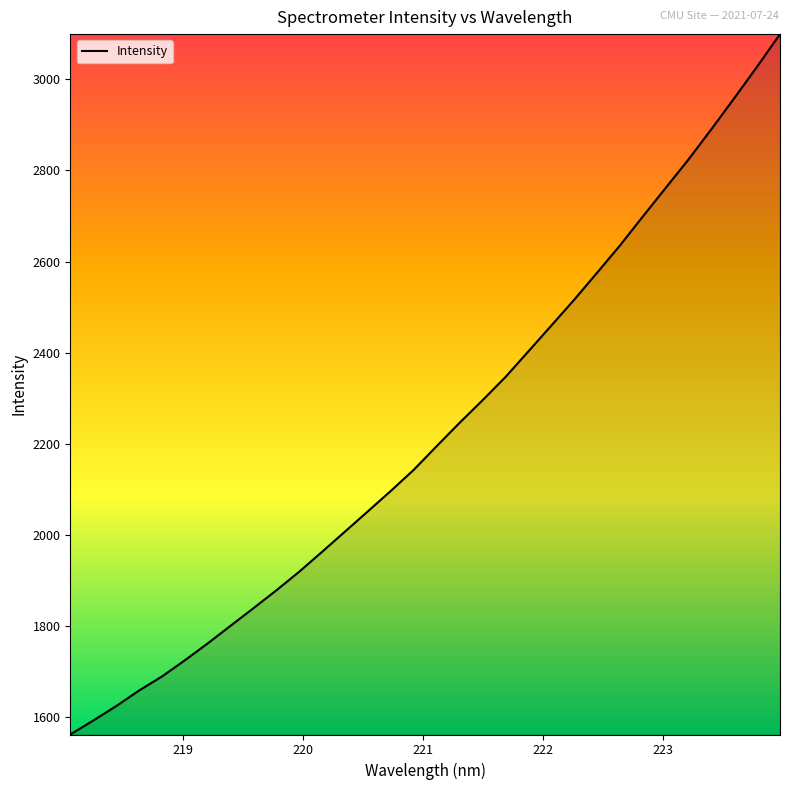

What is the maximum value shown in the chart?

3099.1